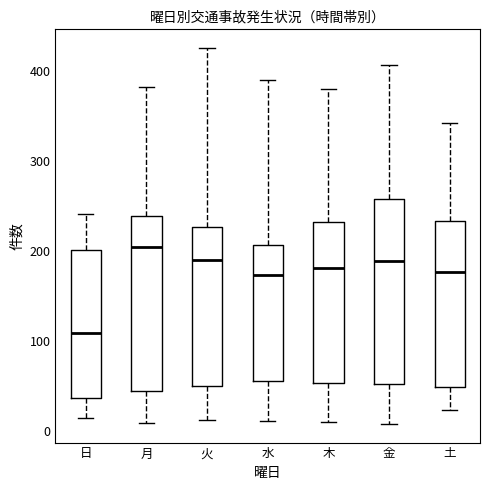

Reading left to right, transcribe this box plot: for each box, give where its median line is, the range the box spans, and where its two whiskers end, as read against the y-axis. The values are not printed on the chart, so give them approximately, as read against the axis.

日: median 110, box 40 to 200, whiskers 10 to 240
月: median 200, box 40 to 240, whiskers 10 to 380
火: median 190, box 50 to 230, whiskers 10 to 430
水: median 170, box 60 to 210, whiskers 10 to 390
木: median 180, box 50 to 230, whiskers 10 to 380
金: median 190, box 50 to 260, whiskers 10 to 410
土: median 180, box 50 to 230, whiskers 20 to 340